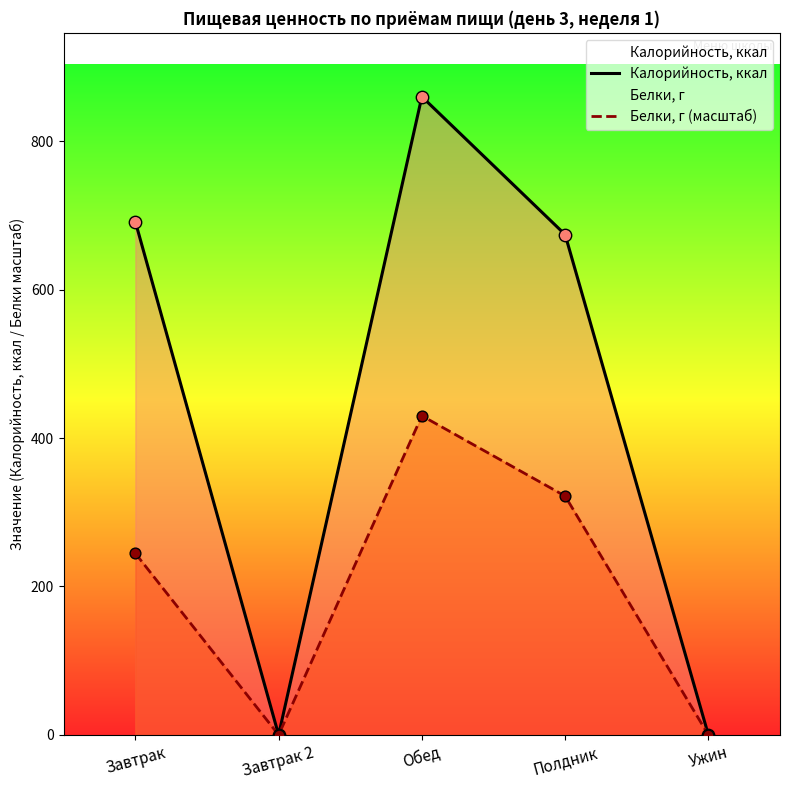

Which series reaches the minimum Y coordinate?

Калорийность, ккал